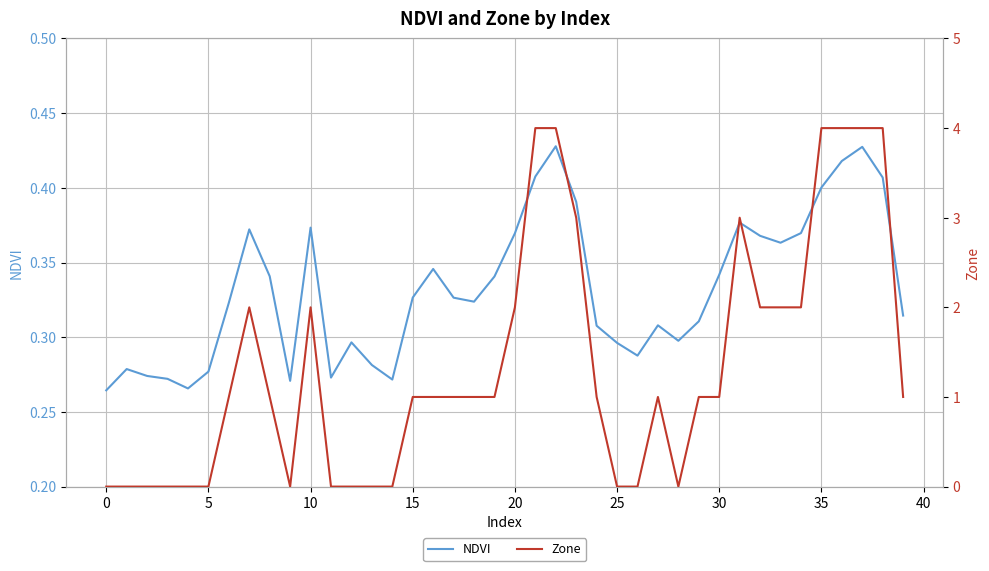

What is the sum of the NDVI values at 38 and 30?

0.7